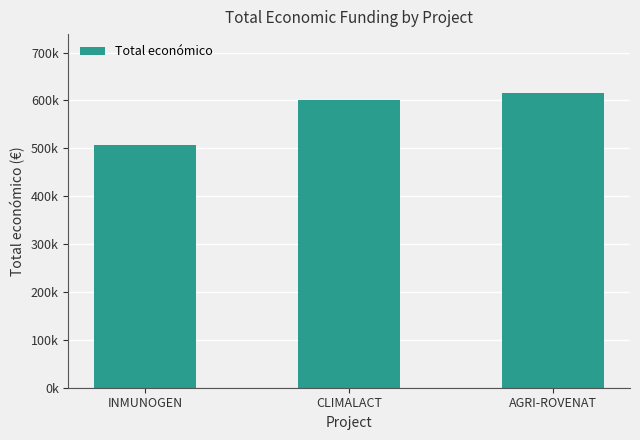

Is it true that the value at INMUNOGEN is 663615?

False